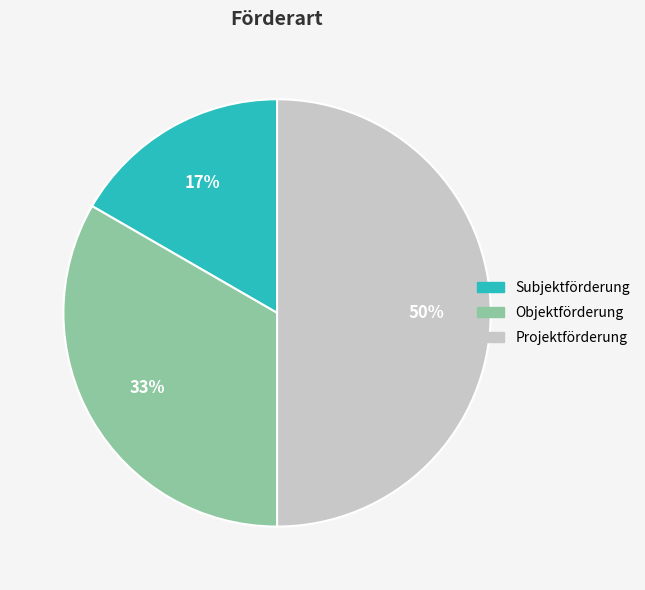

How many slices are in this pie chart?

3